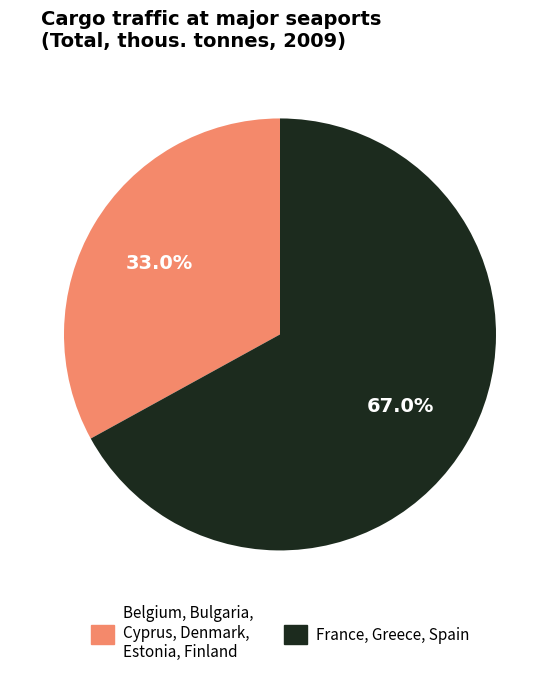

Is there any slice that represents more than half of the pie?

Yes